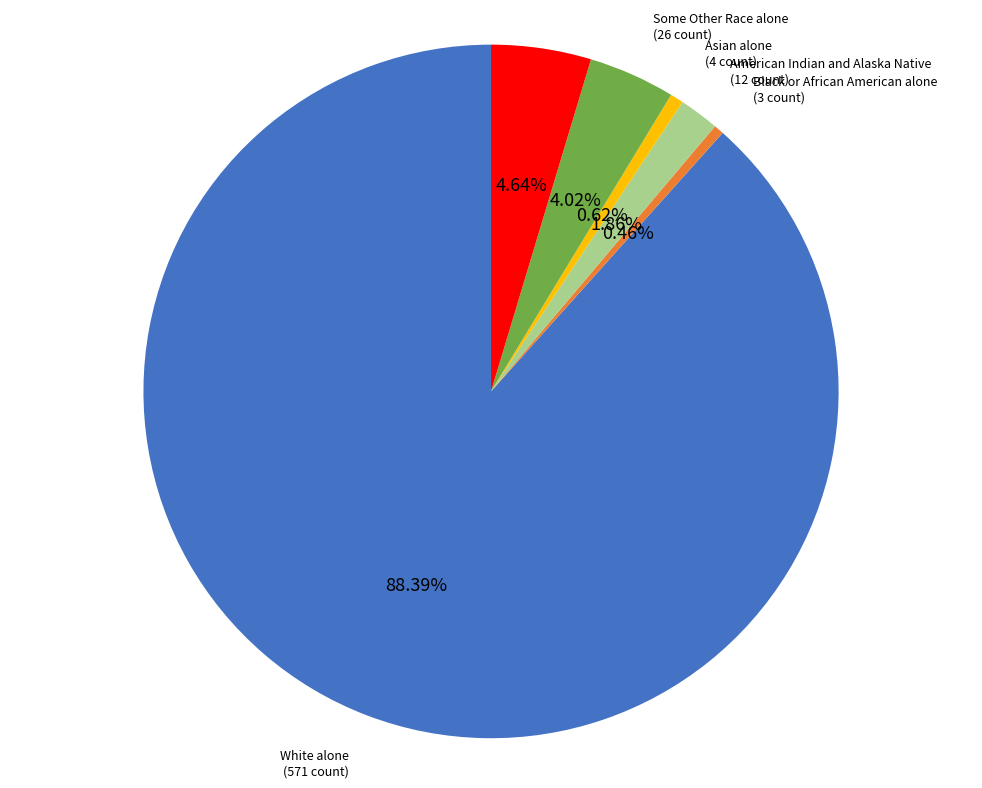

Does any single category account for the majority?

Yes